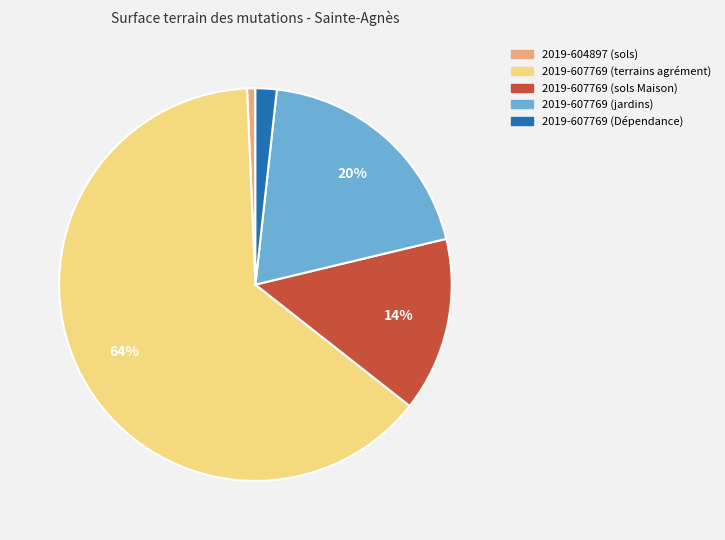

Does any single category account for the majority?

Yes